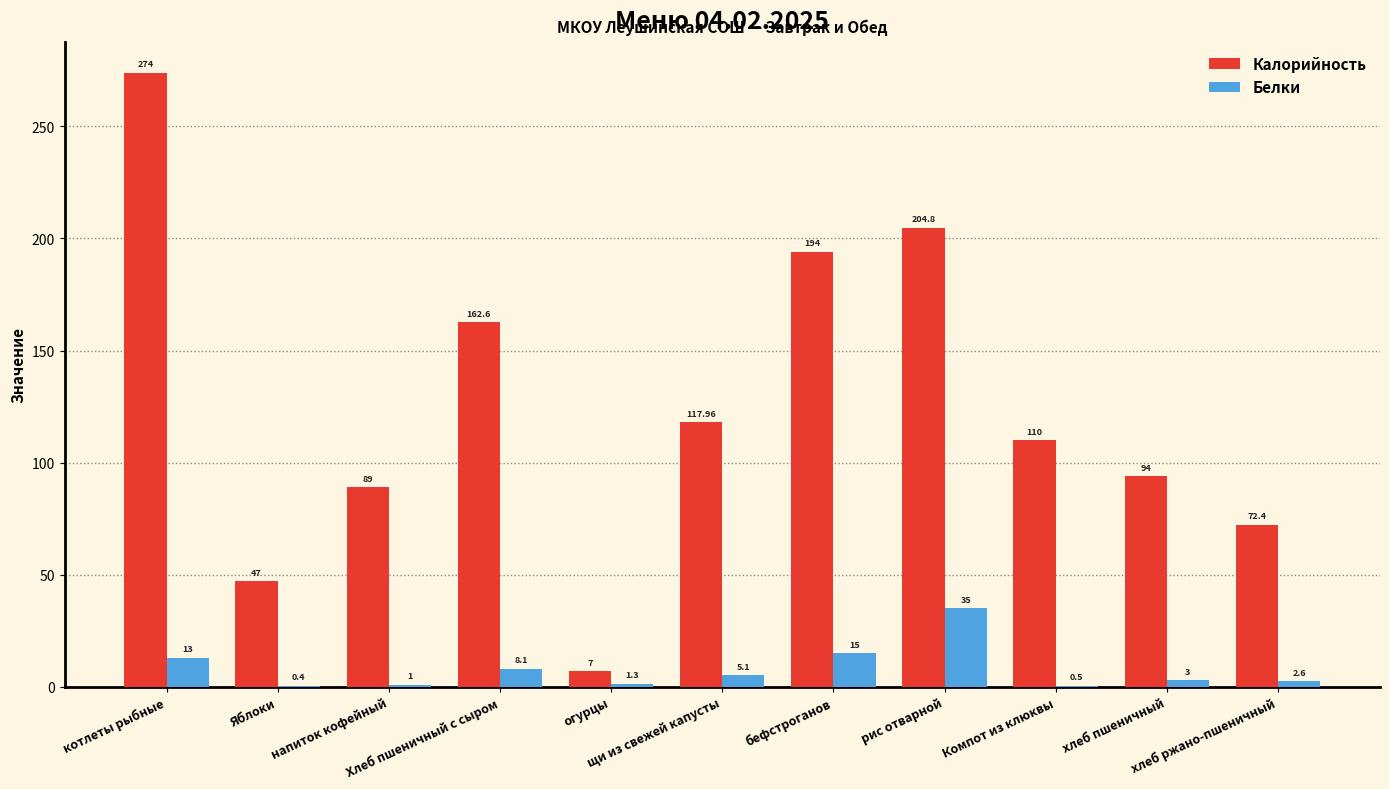

The value of Белки at хлеб ржано-пшеничный is 2.6. True or false?

True